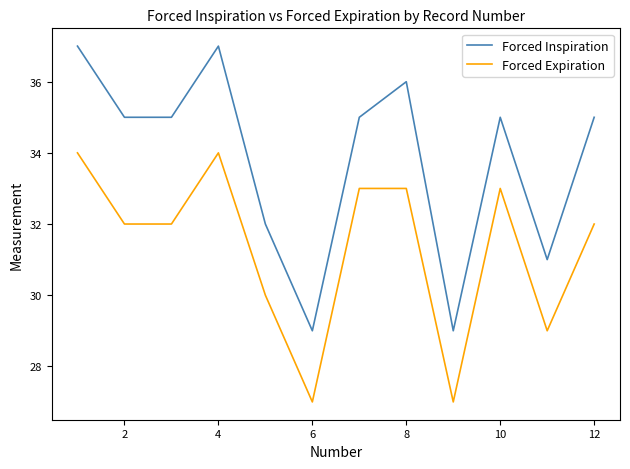

List the series in order of their overall mean, lowest first.

Forced Expiration, Forced Inspiration